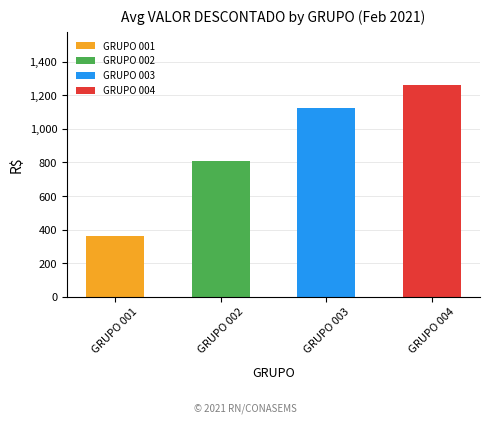

Does the chart contain stacked bars?

No